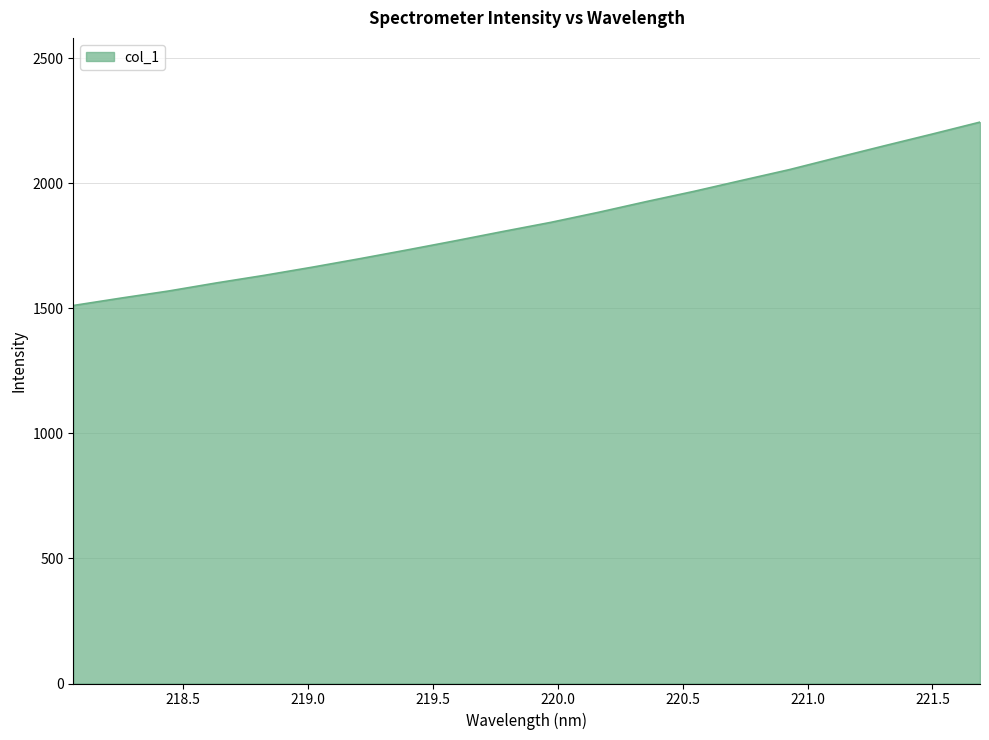

Does the chart have visible grid lines?

Yes